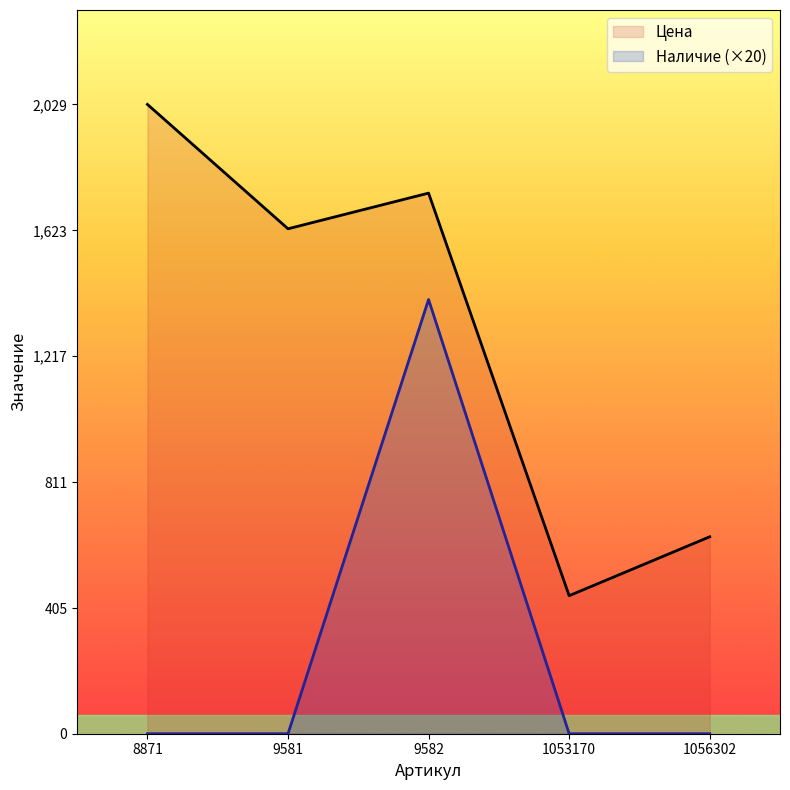

List the labels in order of Цена value, smallest first.

1053170, 1056302, 9581, 9582, 8871